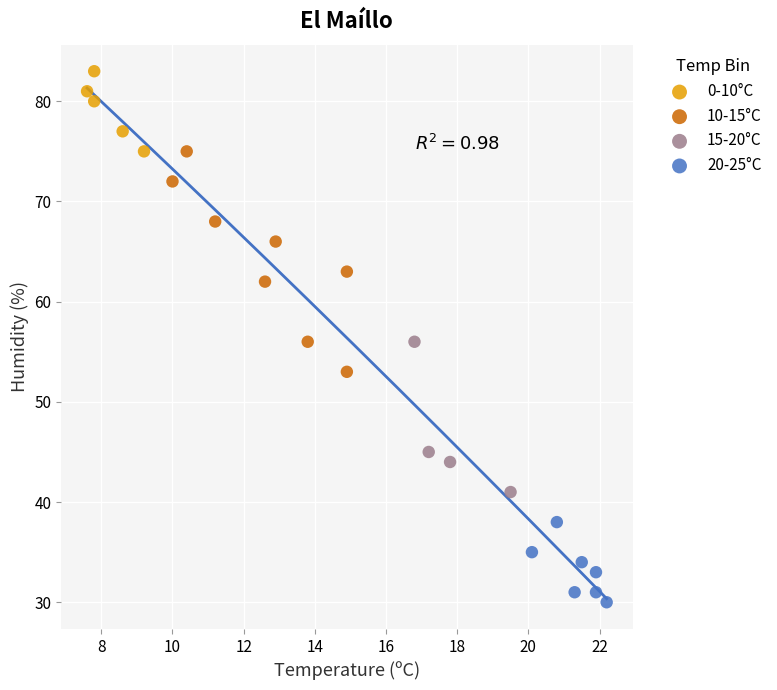

Which series has the widest spread of Y values?

10-15°C